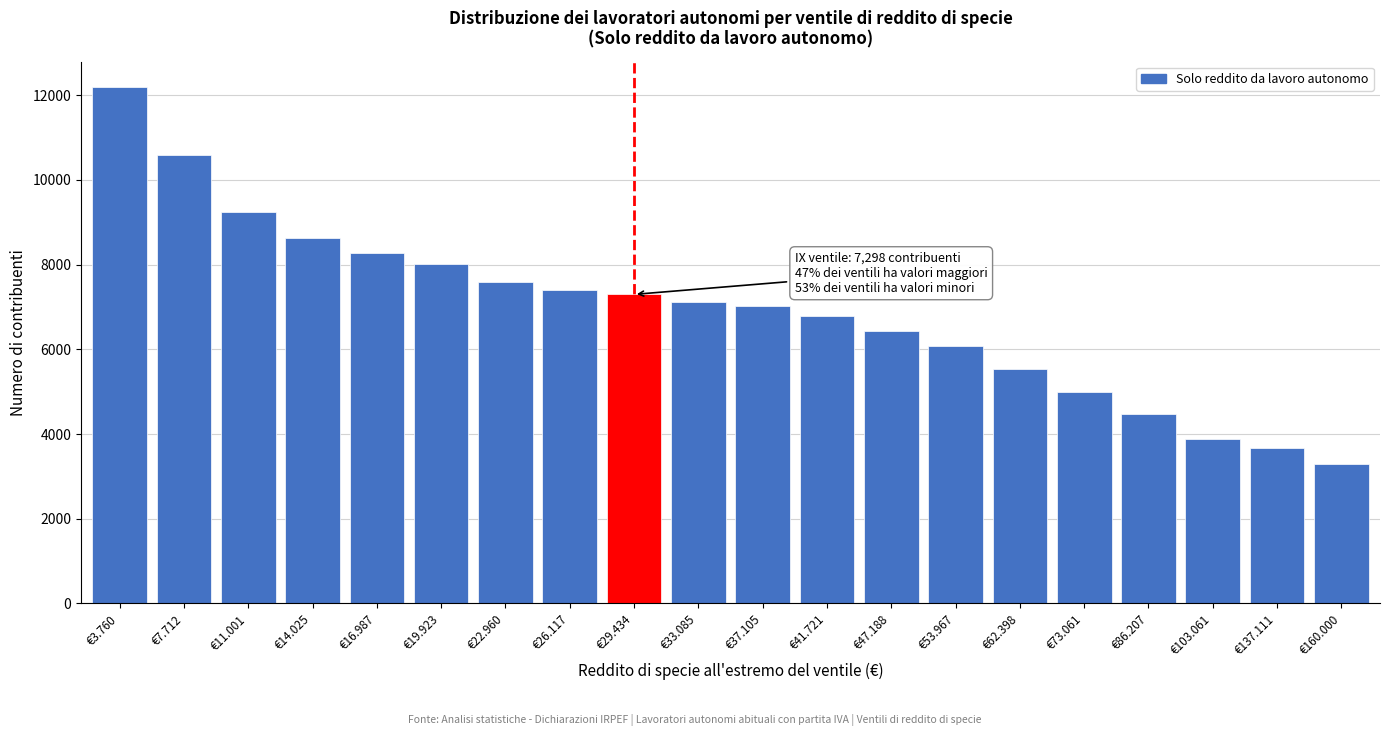

Reading left to right, transcribe all the data shown in this chart.

€3.760=12189	€7.712=10591	€11.001=9234	€14.025=8640	€16.987=8280	€19.923=8014	€22.960=7596	€26.117=7401	€29.434=7298	€33.085=7120	€37.105=7014	€41.721=6776	€47.188=6445	€53.967=6089	€62.398=5541	€73.061=4996	€86.207=4482	€103.061=3883	€137.111=3665	€160.000=3301